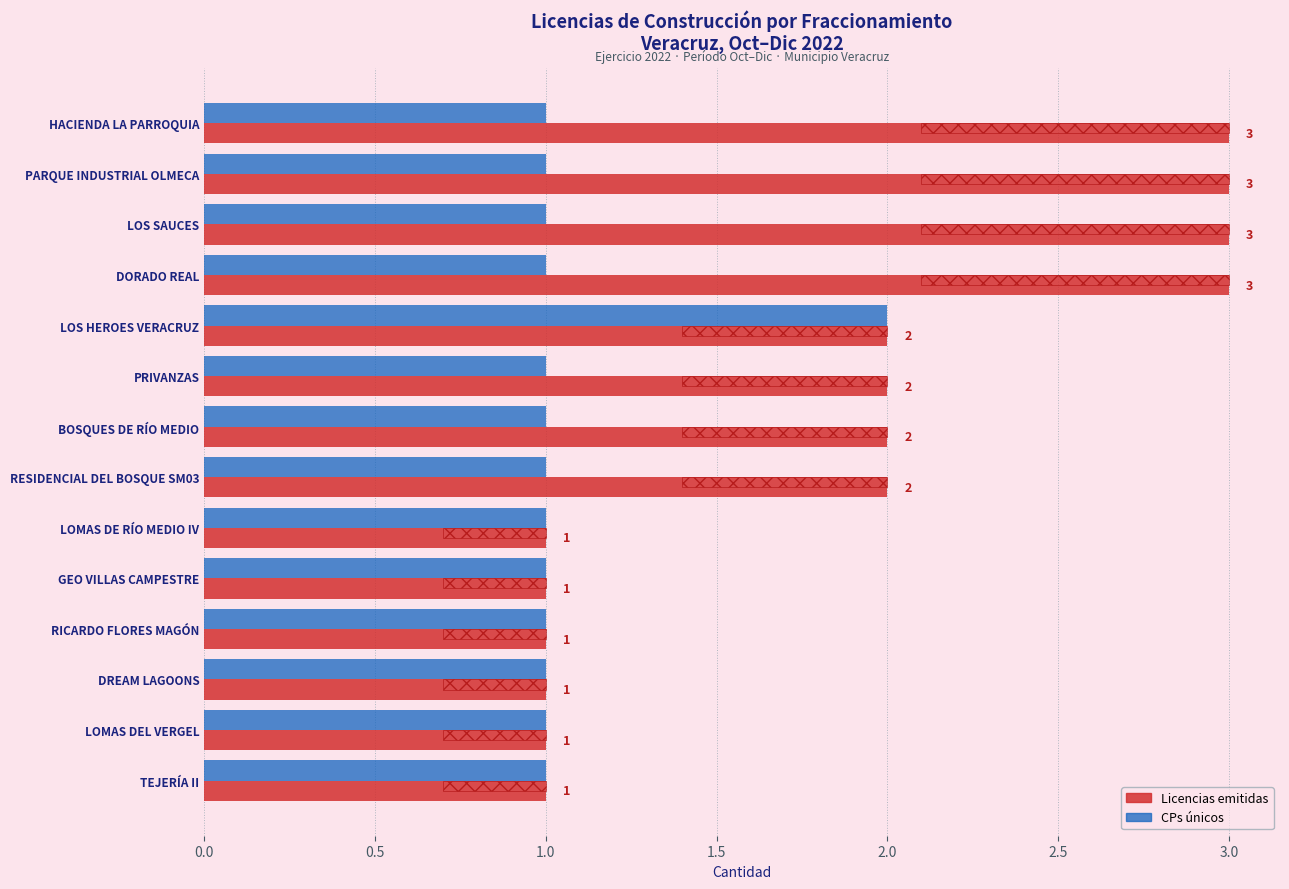

True or false: Licencias emitidas has a value of 2 at 3.0.

True